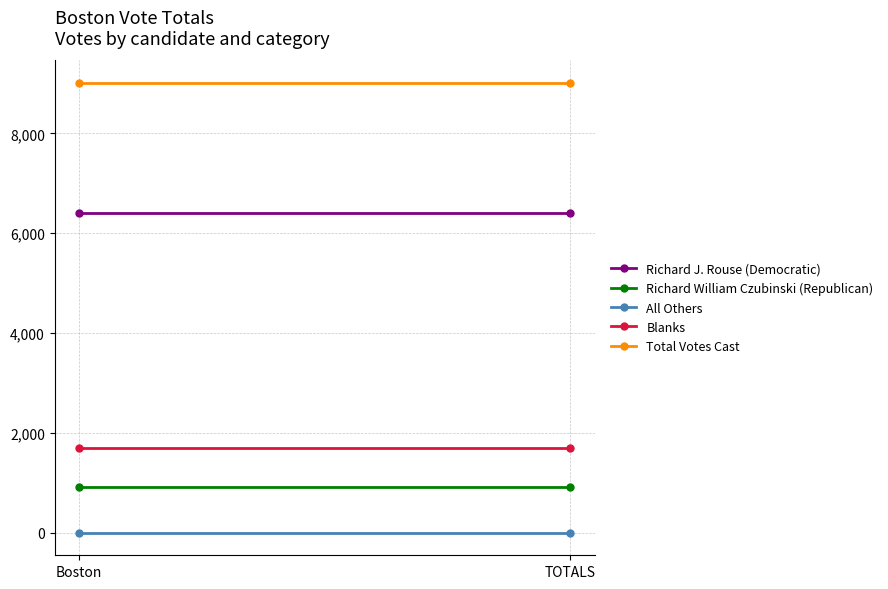

Reading right to left, transcribe all the data shown in this chart.

Richard J. Rouse (Democratic): TOTALS=6399	Boston=6399
Richard William Czubinski (Republican): TOTALS=912	Boston=912
All Others: TOTALS=1	Boston=1
Blanks: TOTALS=1697	Boston=1697
Total Votes Cast: TOTALS=9009	Boston=9009